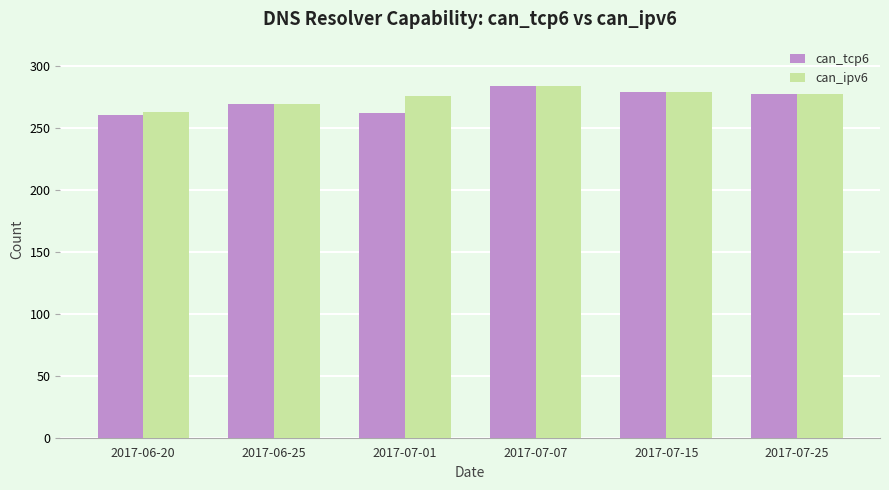

What is the label of the 4th bar from the right?

2017-07-01